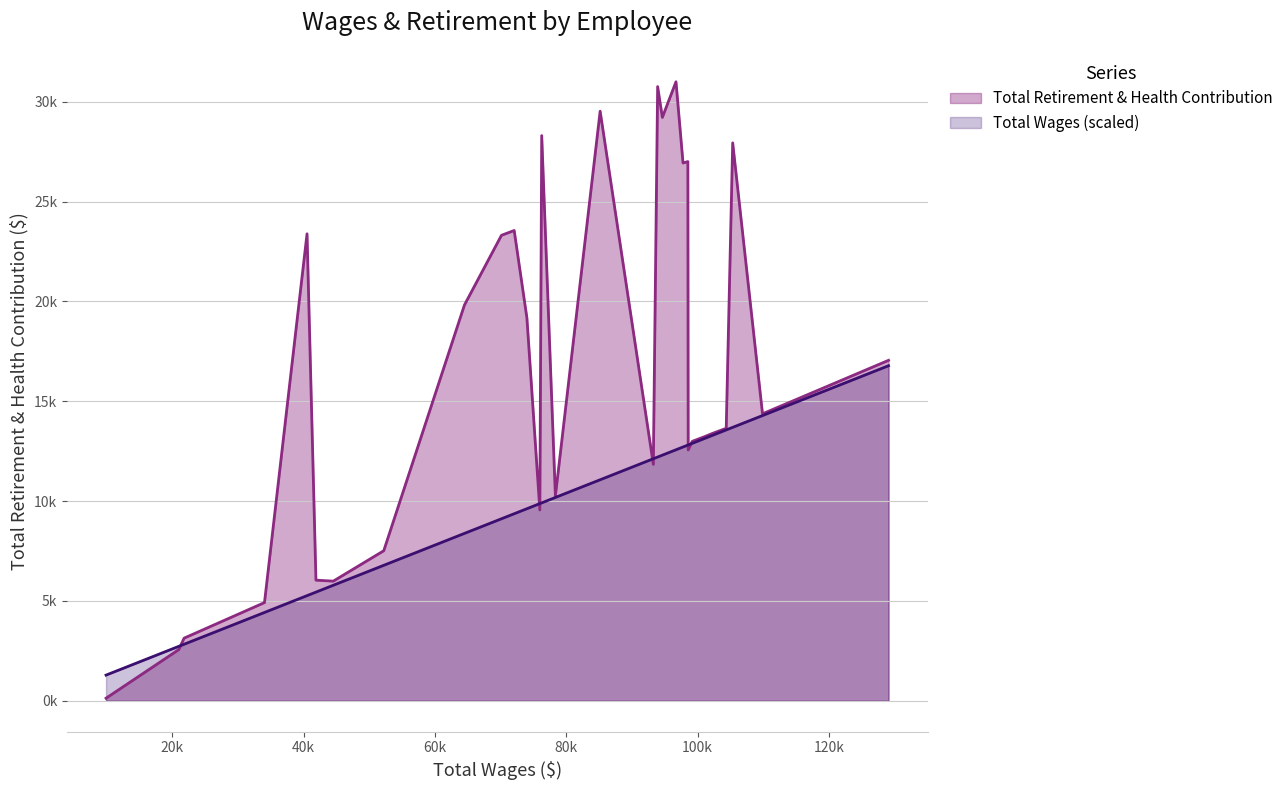

Does the chart display data point markers on the line(s)?

No